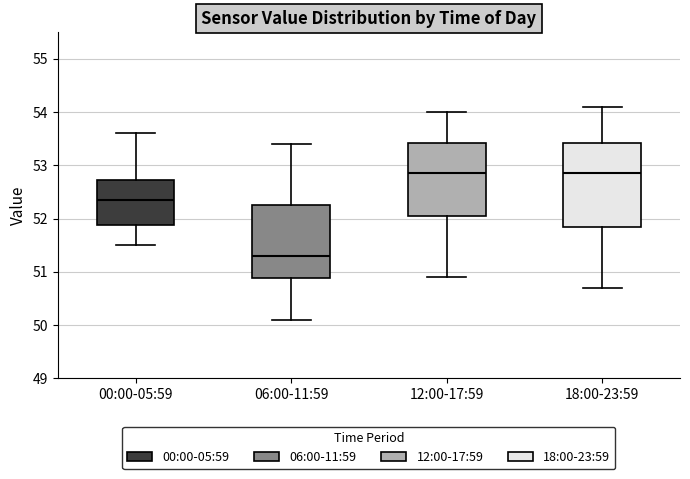

Where is the upper edge of the box for 00:00-05:59 on the y-axis? The values are not printed on the chart, so give them approximately, as read against the axis.

52.7